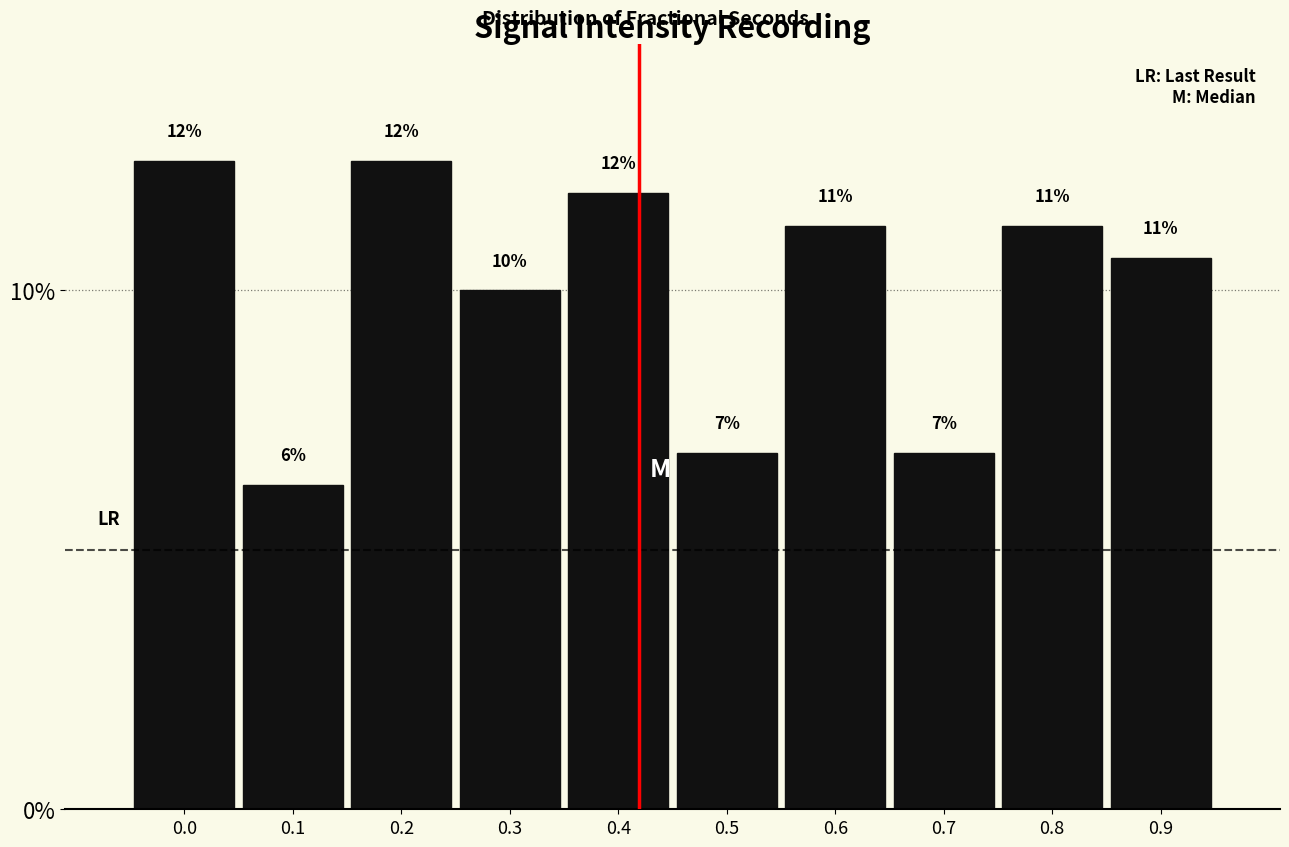

How many bars are there in total?

10